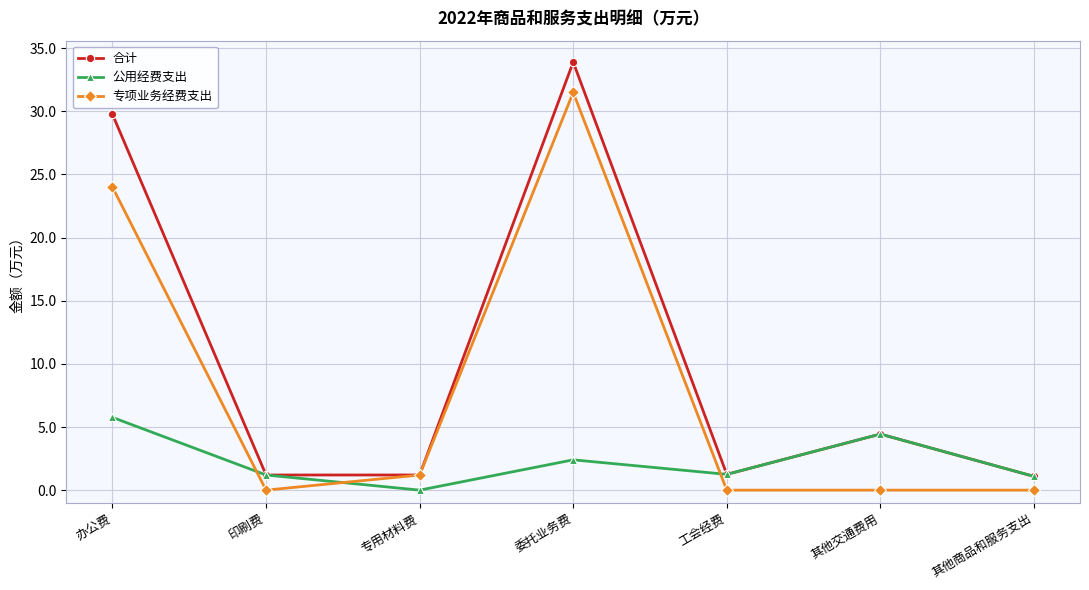

Between which two adjacent categories do 专项业务经费支出 and 公用经费支出 first intersect?

办公费 and 印刷费